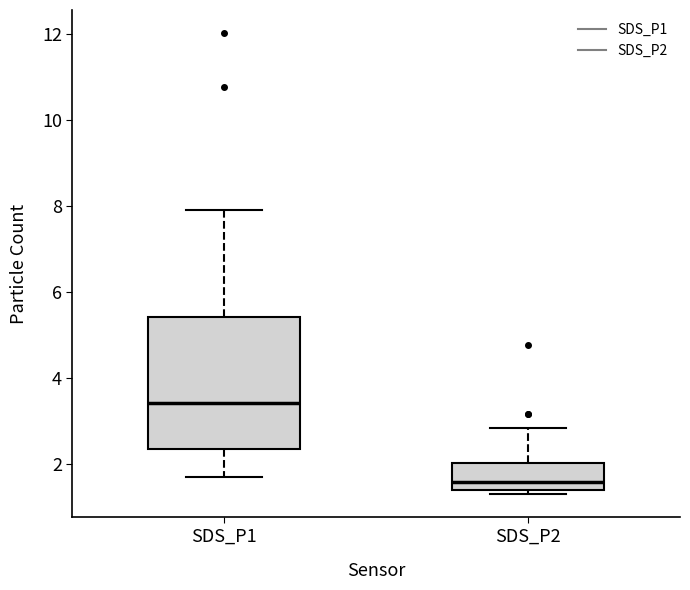

Which box is the tallest, from its lower edge to its upper edge?

SDS_P1